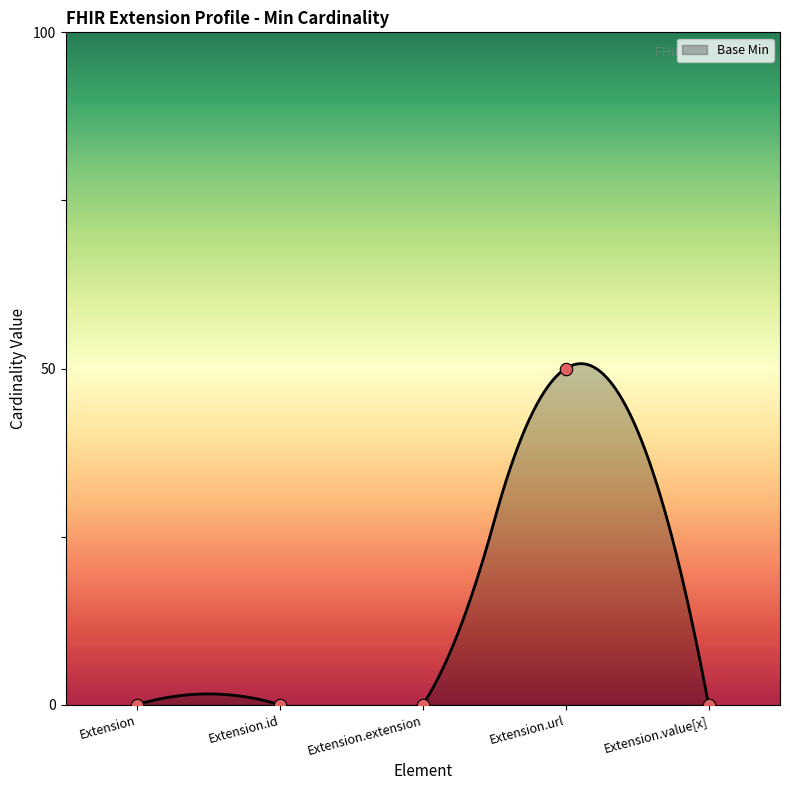

What is the change in value from Extension.url to Extension.value[x]?

-1